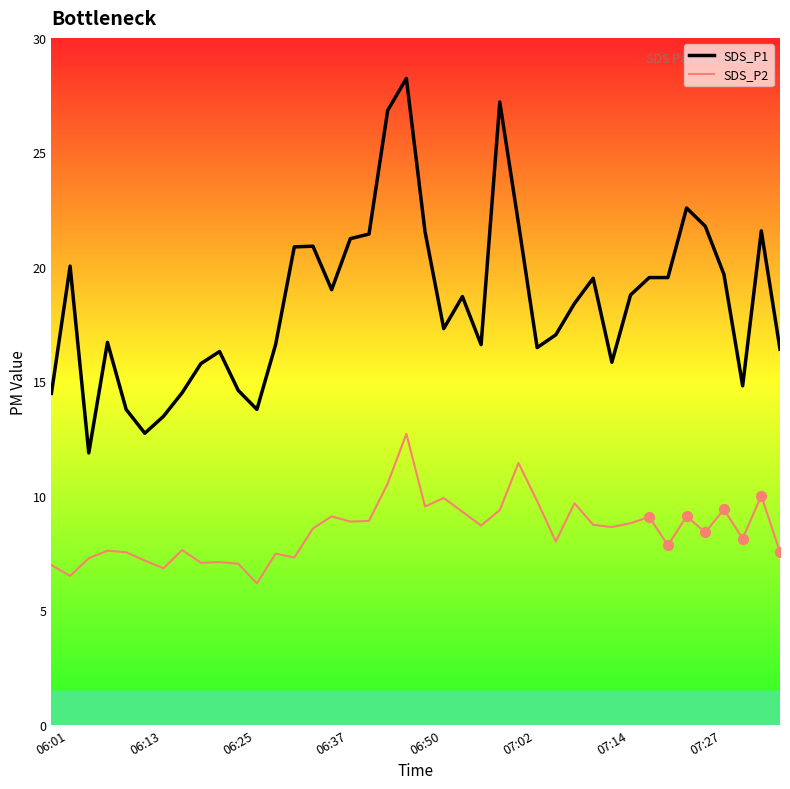

What is the difference between the maximum and minimum values in the SDS_P2 series?

6.5